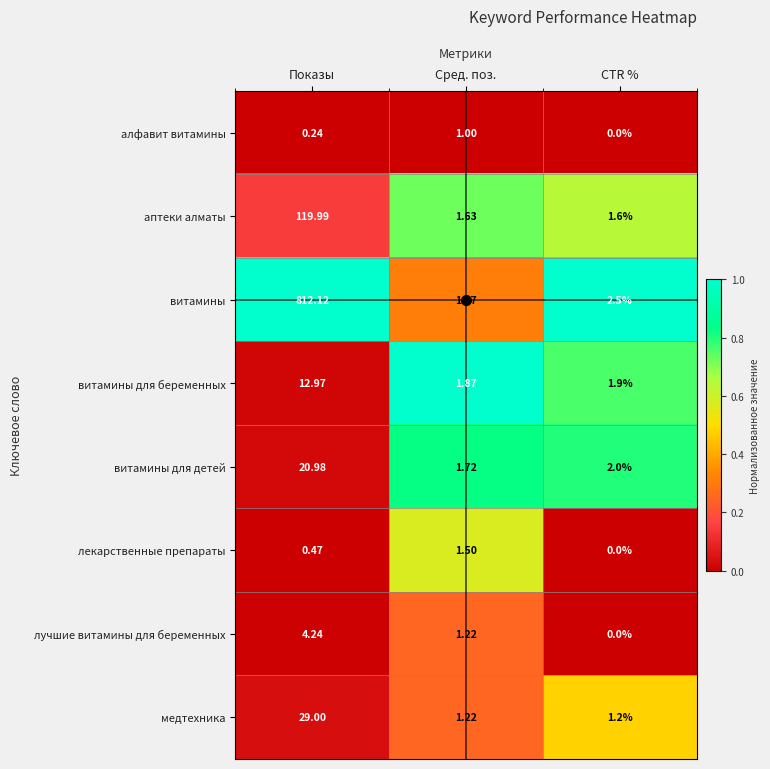

At which category is the sum across all series the highest?

Показы